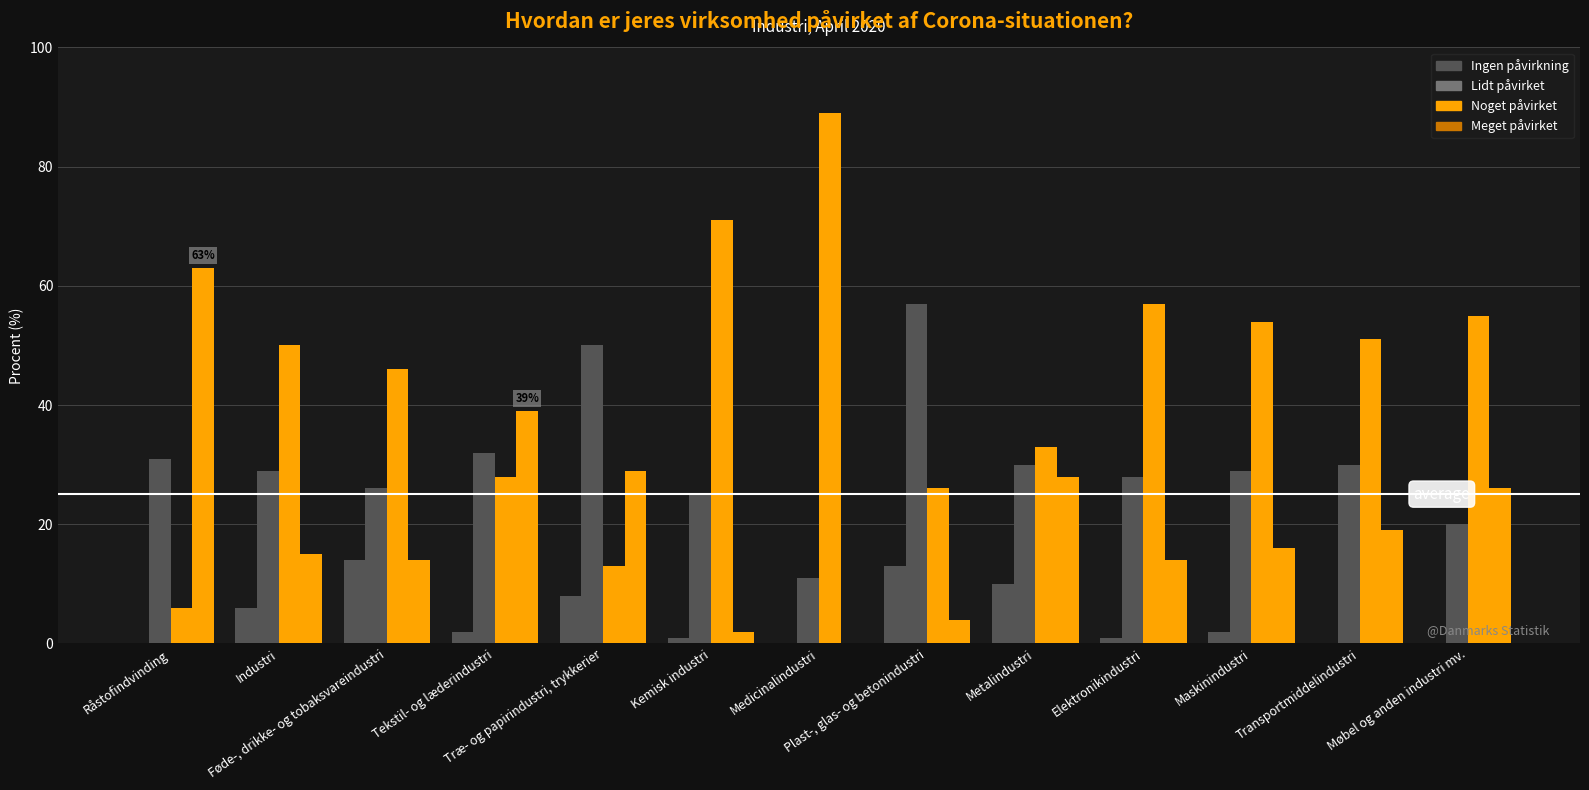

The value of Noget påvirket at Elektronikindustri is 24. True or false?

False